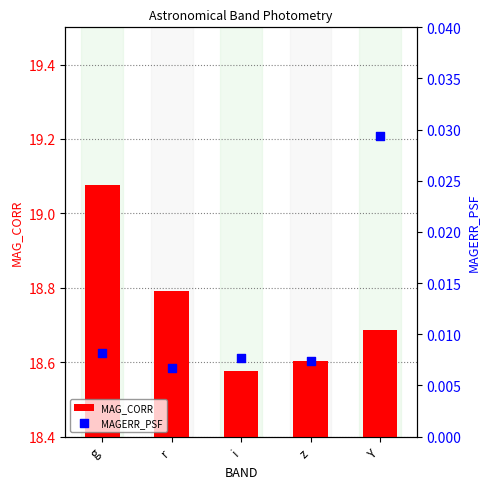

Which series contains the highest Y value?

MAG_CORR